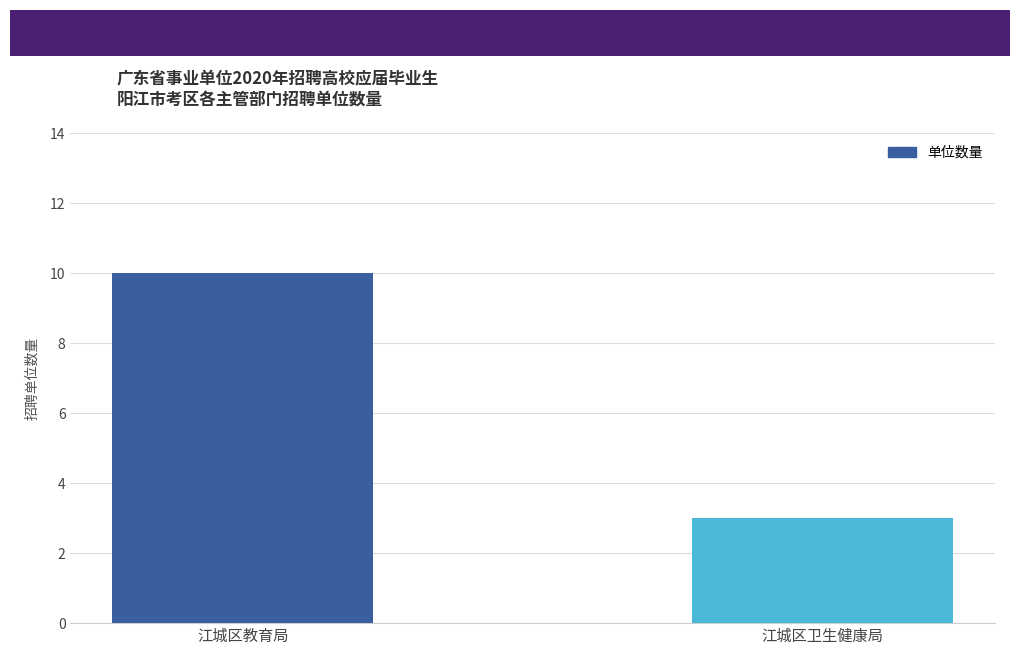

The value at 江城区教育局 is 3. True or false?

False